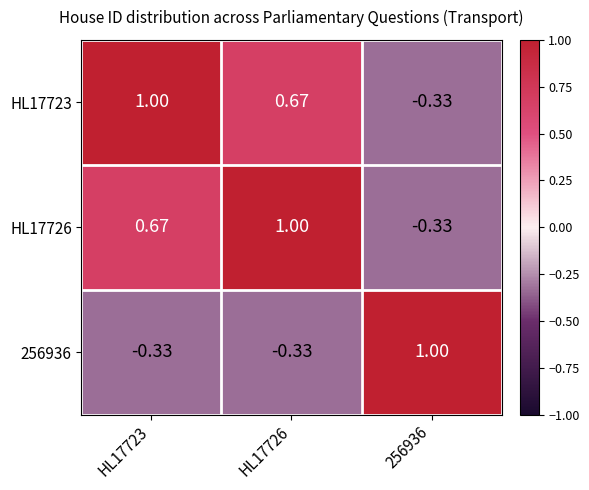

How many values in the HL17723 series exceed 0?

2